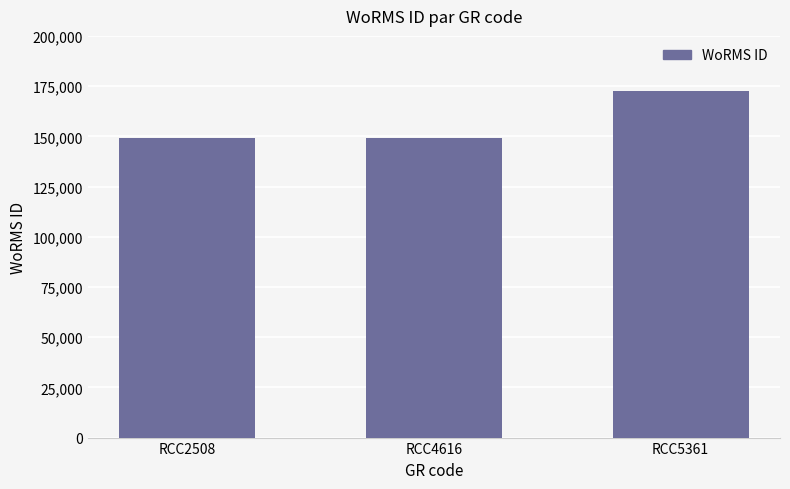

Which category has the highest value across all series?

RCC5361